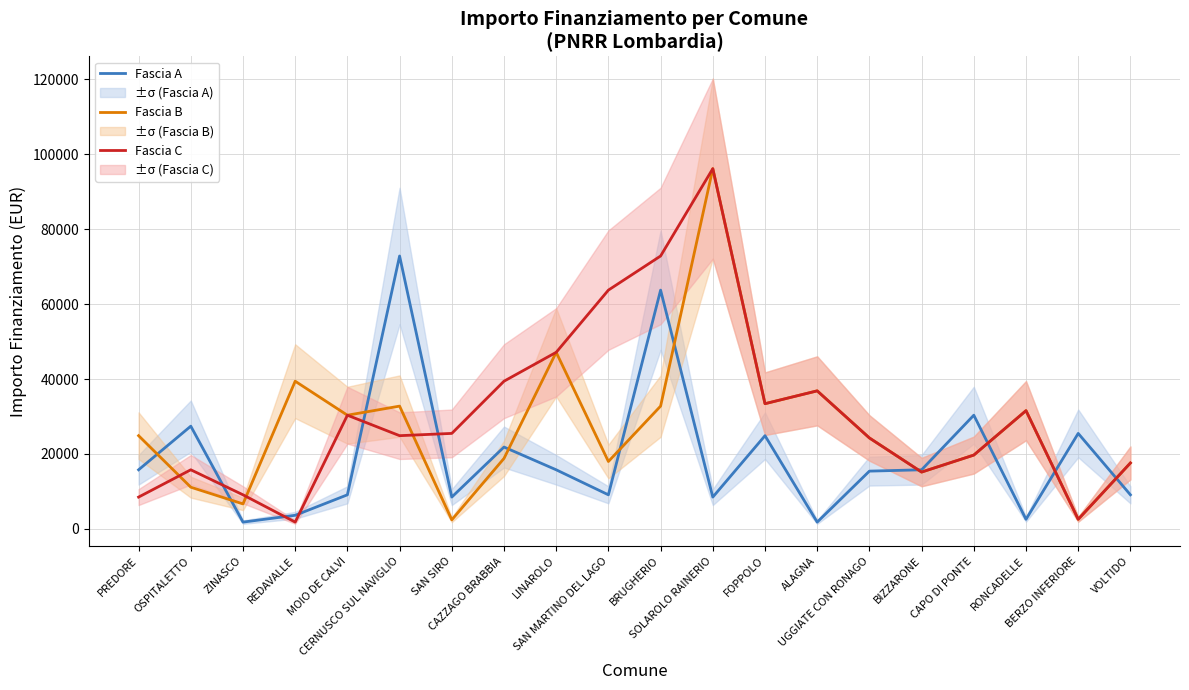

Reading left to right, list all the values displayed in this chart.

Fascia A: 15782	27424	1821	3642	9105	72840	8498	21852	15782	9105	63735	8498	24887	1821	15426	15782	30350	2571	25494	9105
Fascia B: 24887	11141	6677	39422	30350	32778	2428	18817	47135	17997	32778	96145	33423	36851	24280	15175	19711	31564	2571	17603
Fascia C: 8498	15782	9105	1821	30350	24887	25494	39422	47135	63735	72840	96145	33423	36851	24280	15175	19711	31564	2571	17603